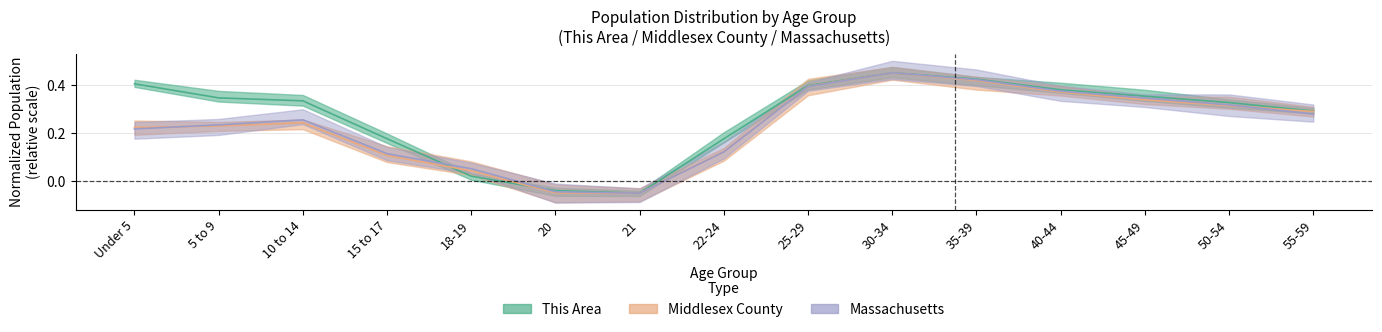

What position from the left is 45-49?

13